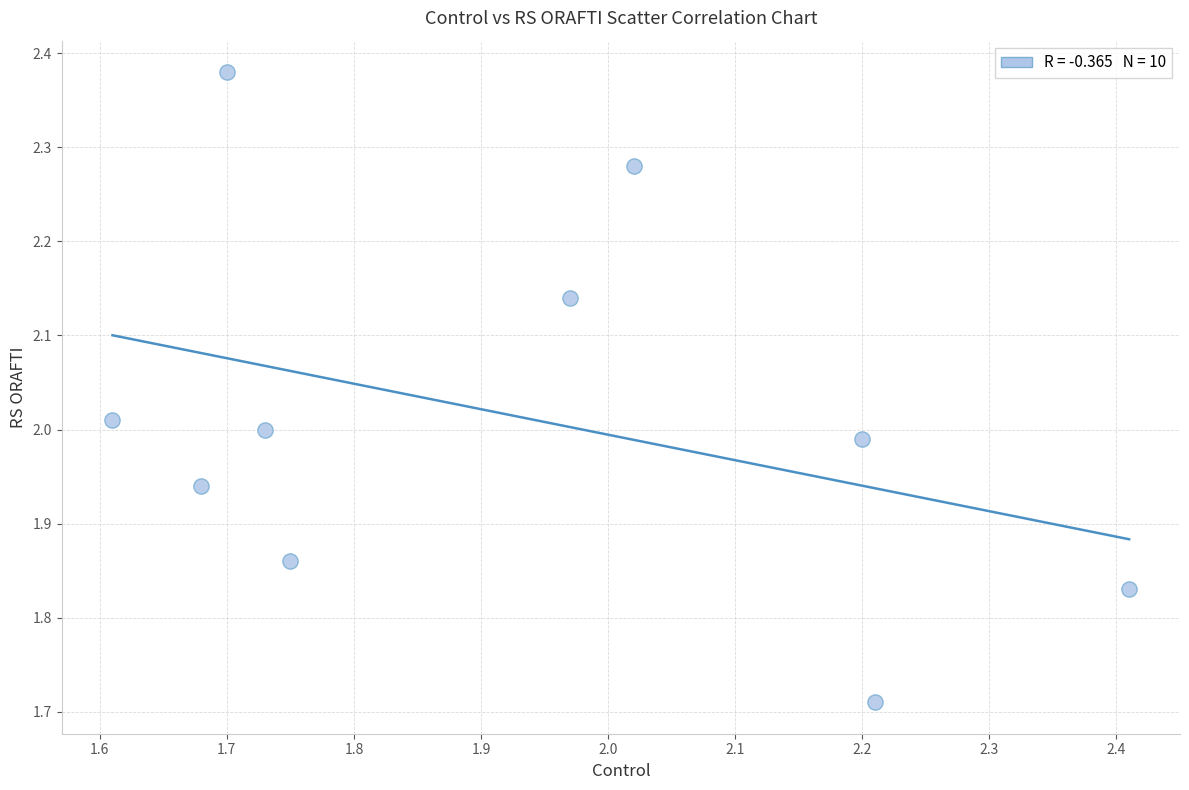

What is the range of X values (max minus min)?

0.8